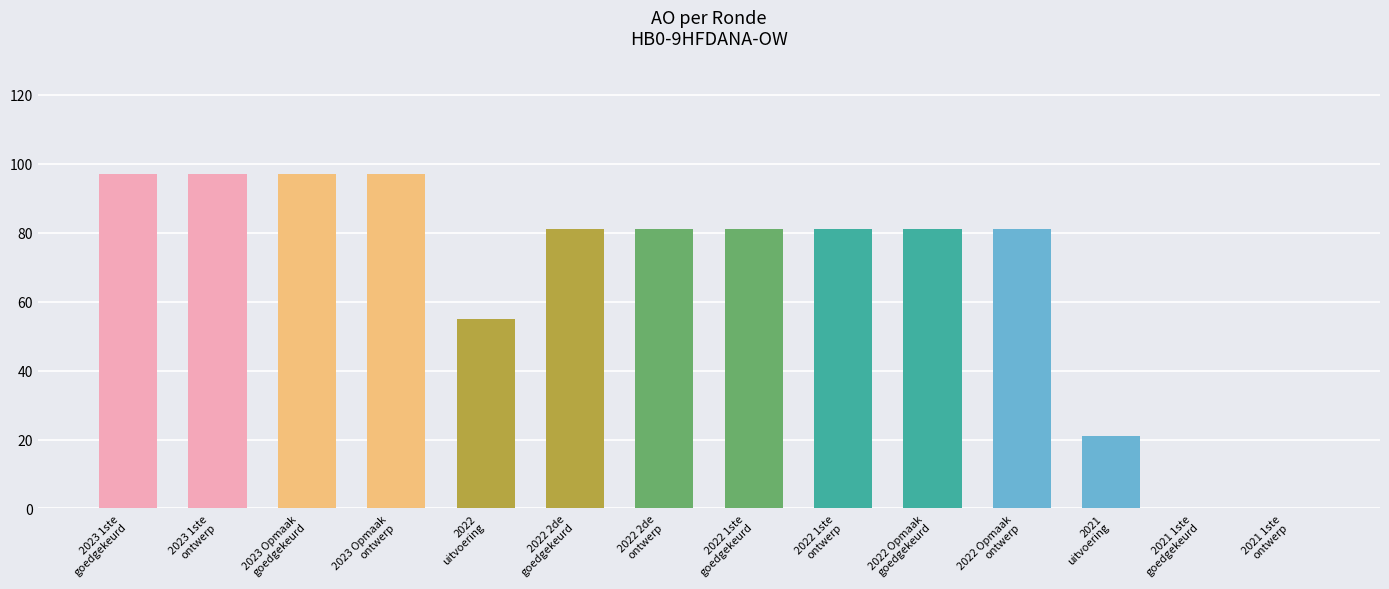

At which label does the data first exceed 81?

2023 1ste
goedgekeurd